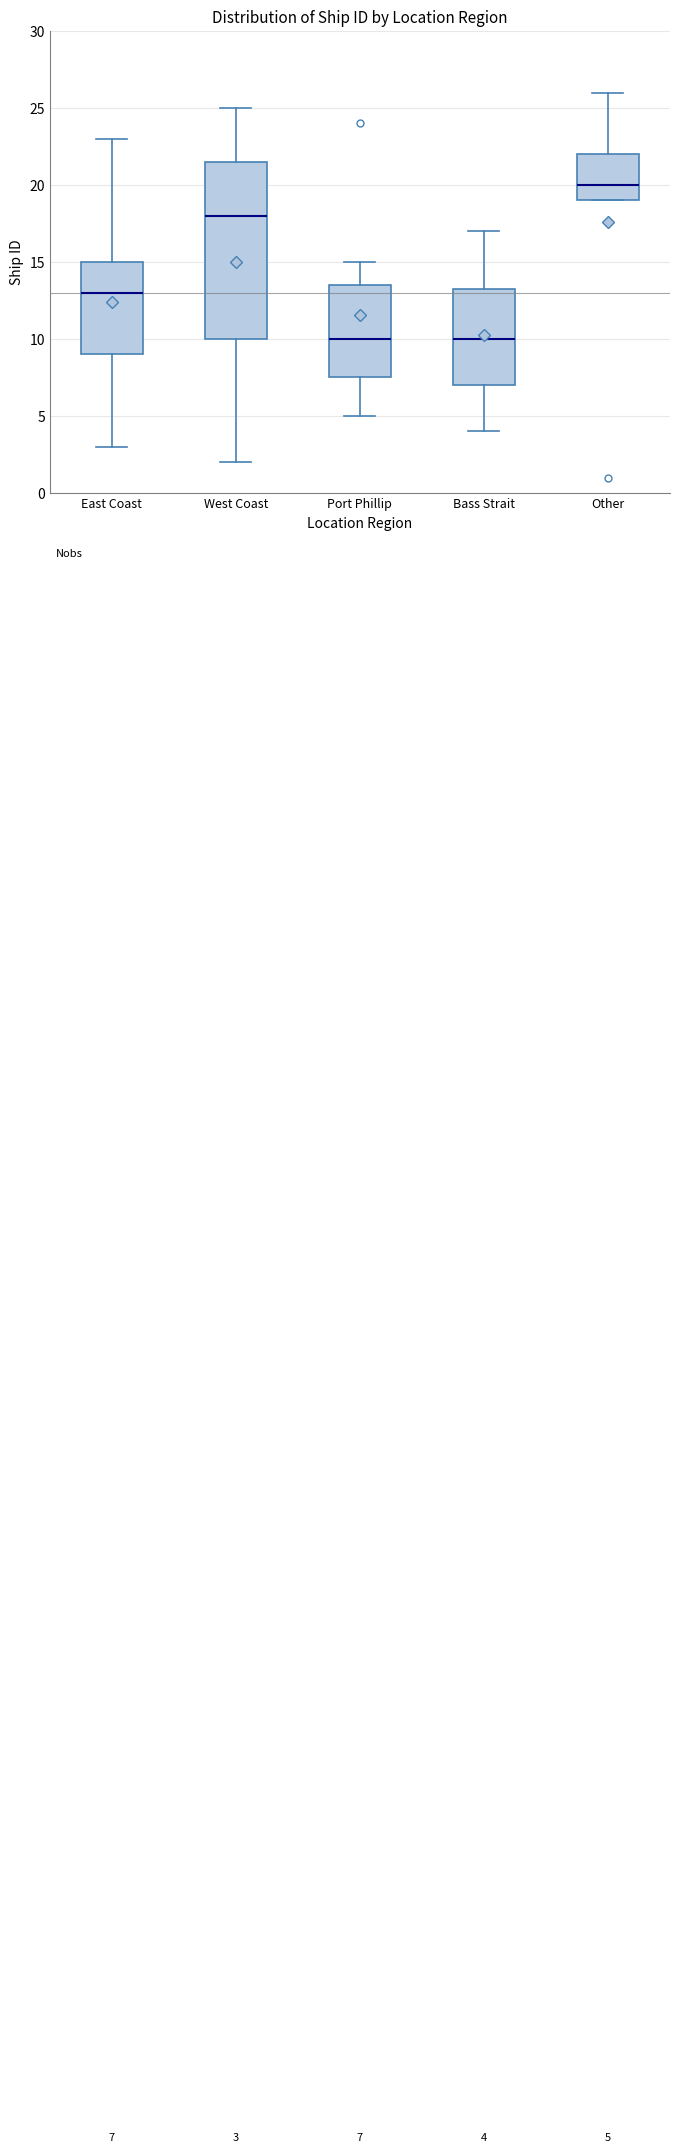

Comparing the boxes themselves (not the whiskers), which one is the tallest?

West Coast